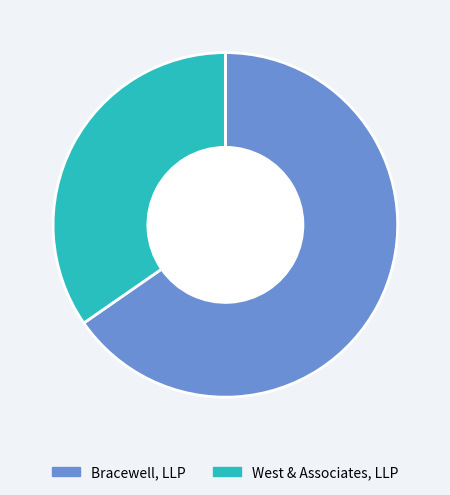

Is it true that Bracewell, LLP is 65% of the pie?

True